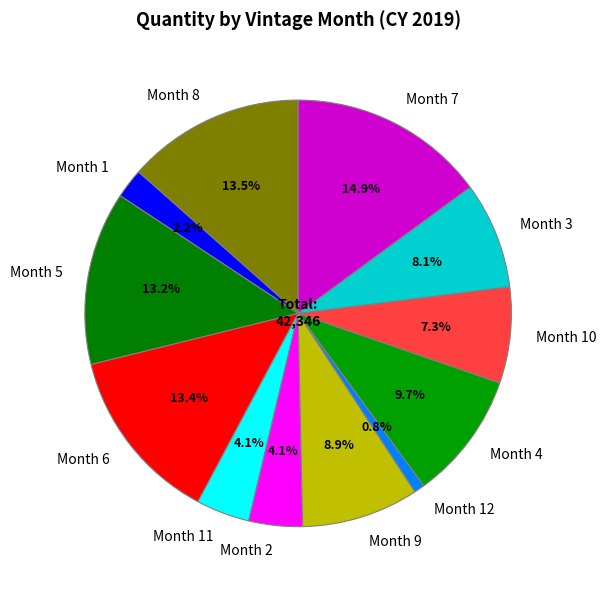

Is there a majority slice in this chart?

No